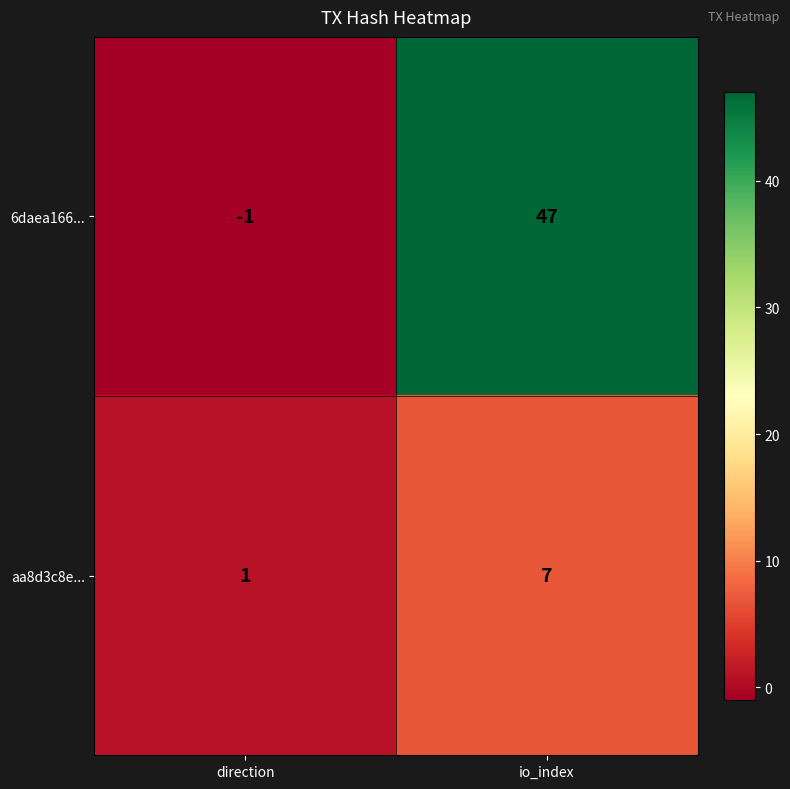

What is the average value of the 6daea166... series?

23